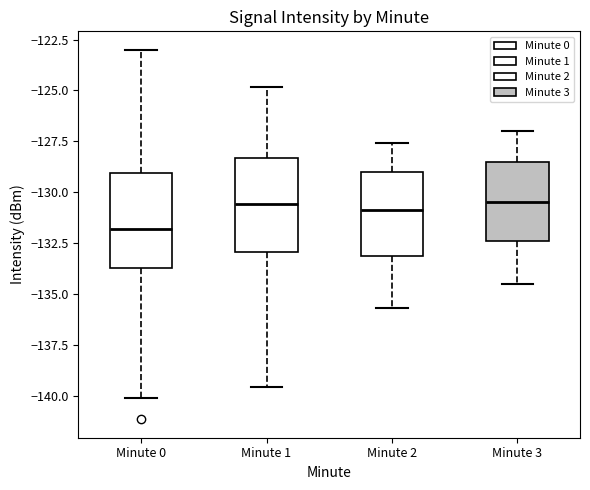

Reading left to right, read every box against the y-axis: the position of its median line, the range the box covers, and the ends of its whiskers. The values are not printed on the chart, so give them approximately, as read against the axis.

Minute 0: median -132.0, box -133.5 to -129.0, whiskers -140.0 to -123.0
Minute 1: median -130.5, box -133.0 to -128.5, whiskers -139.5 to -125.0
Minute 2: median -131.0, box -133.0 to -129.0, whiskers -135.5 to -127.5
Minute 3: median -130.5, box -132.5 to -128.5, whiskers -134.5 to -127.0